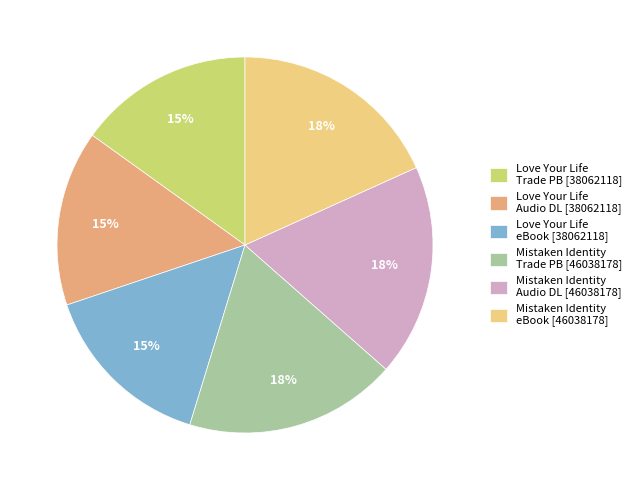

How many segments does this pie chart have?

6